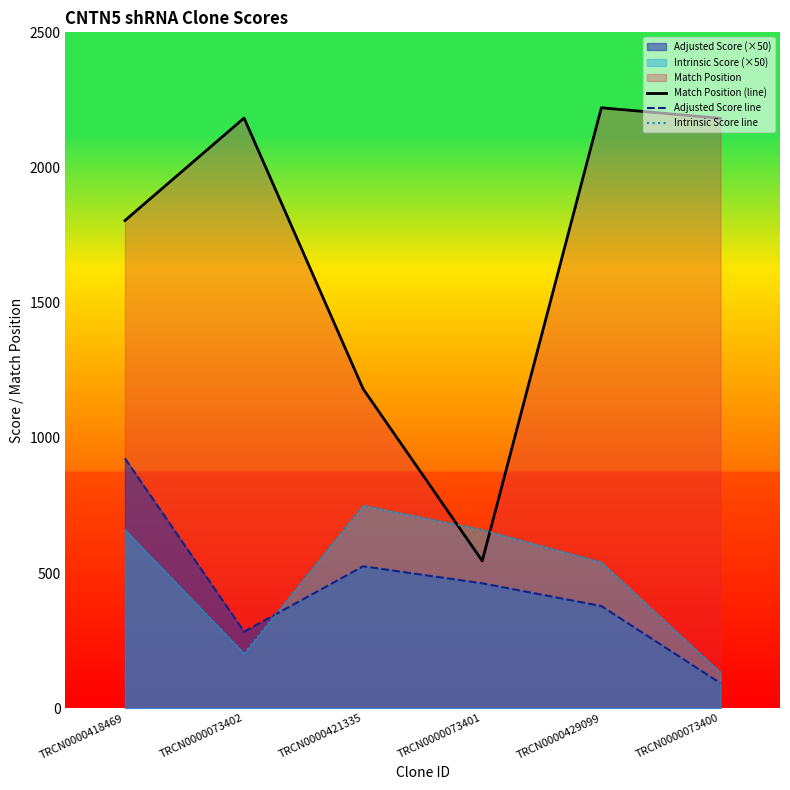

How many interior local peaks does the Intrinsic Score line series have?

1